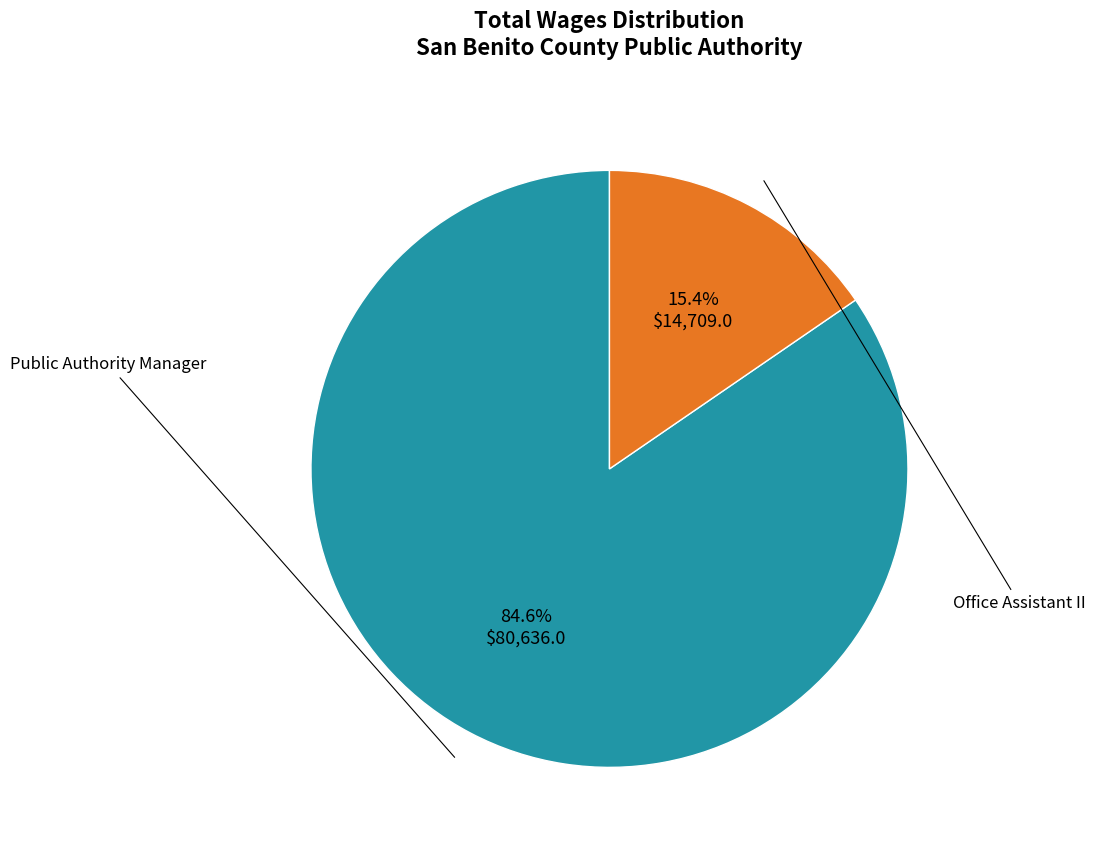

How many slices are in this pie chart?

2